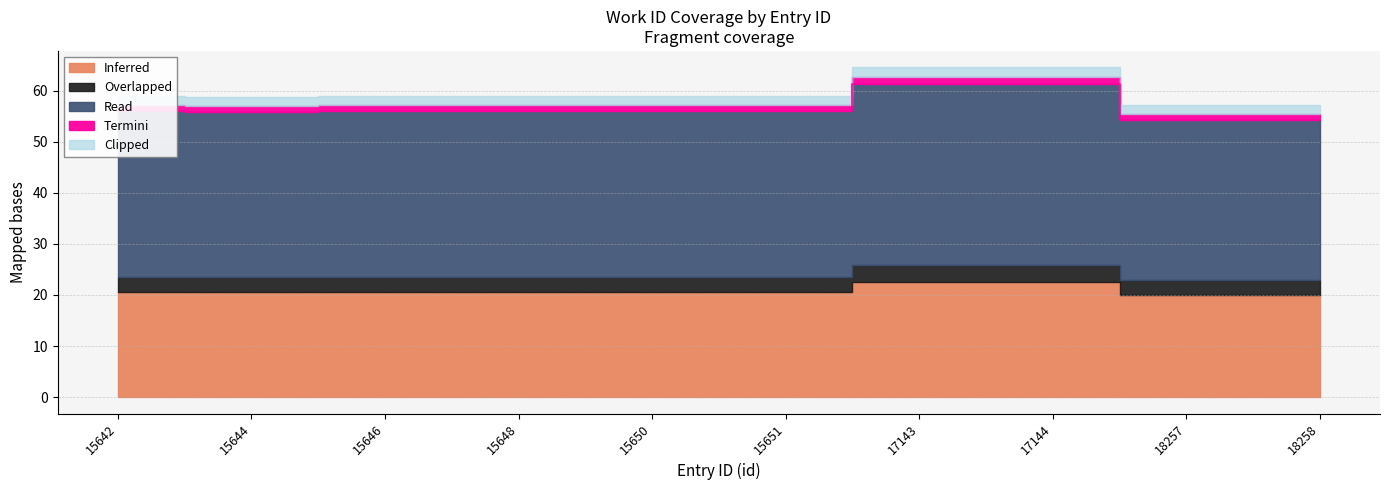

Where is the first local minimum?

15644